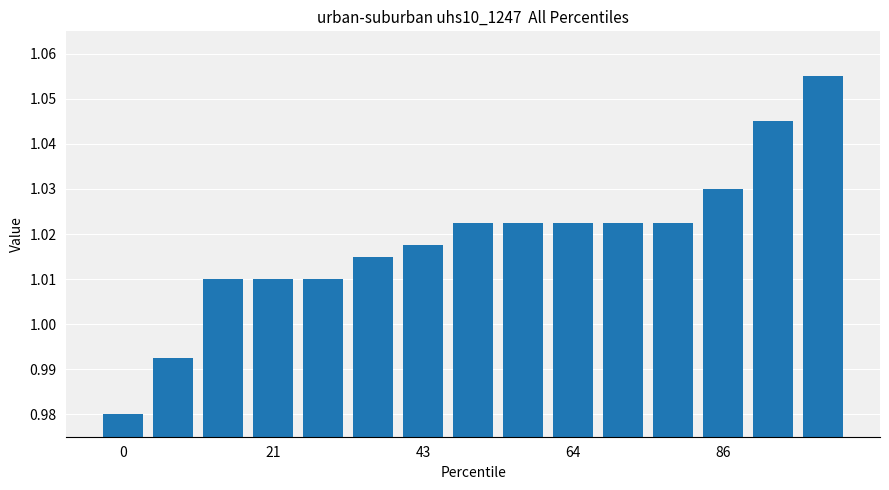

What is the sum of all values?

15.3